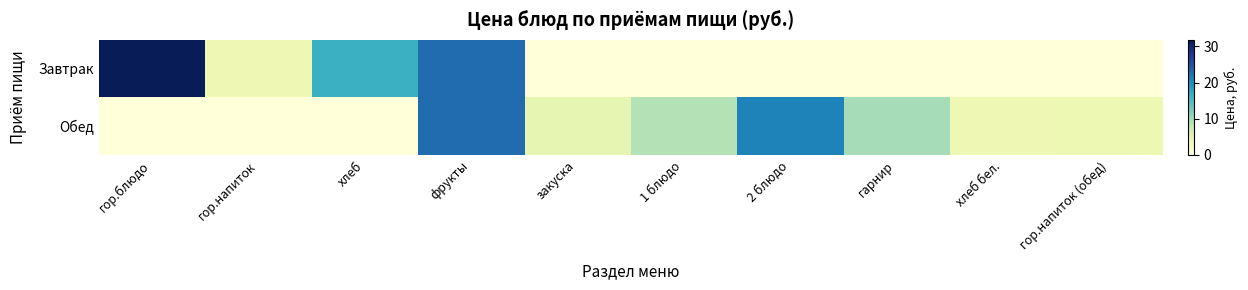

List the series in order of their peak value, lowest first.

Обед, Завтрак